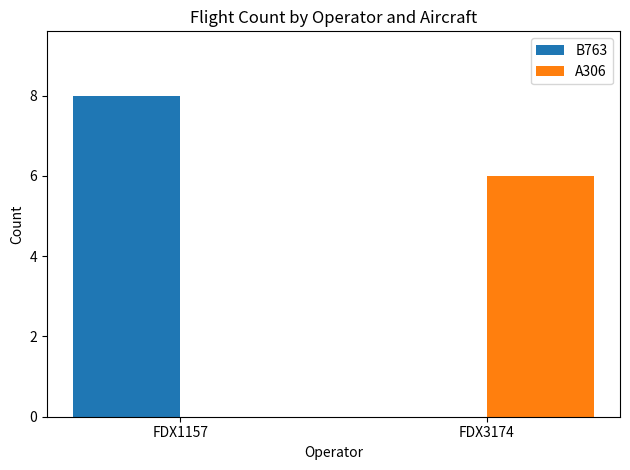

Is the value of A306 at FDX3174 greater than the value of B763 at FDX1157?

No